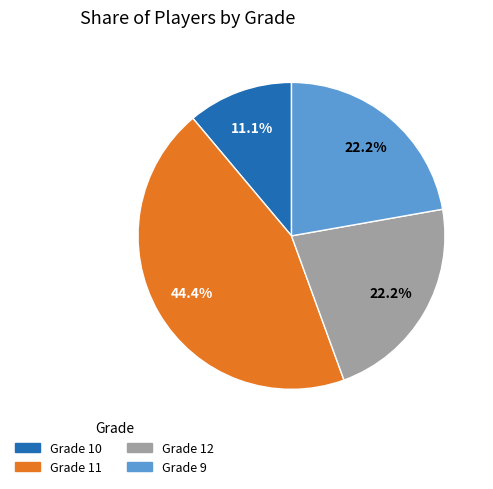

Is there a majority slice in this chart?

No